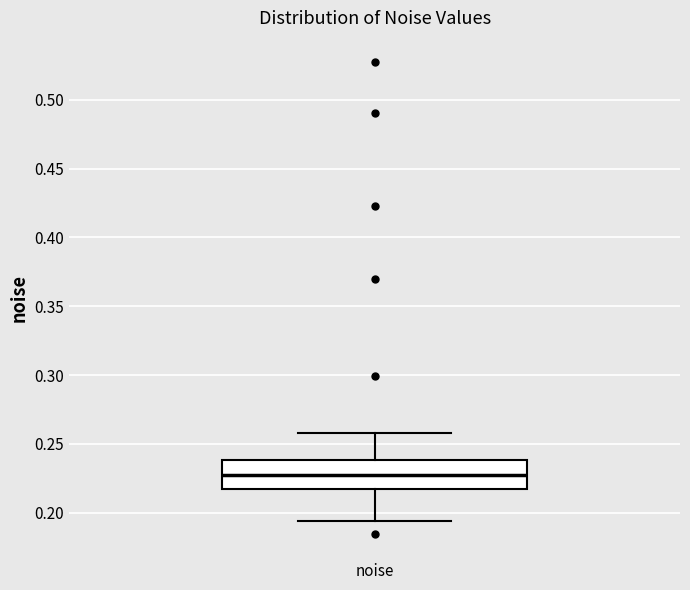

Read this box plot against the y-axis: the position of the median line, the range covered by the box, and the ends of both whiskers. The values are not printed on the chart, so give them approximately, as read against the axis.

median 0.230, box 0.215 to 0.240, whiskers 0.195 to 0.260